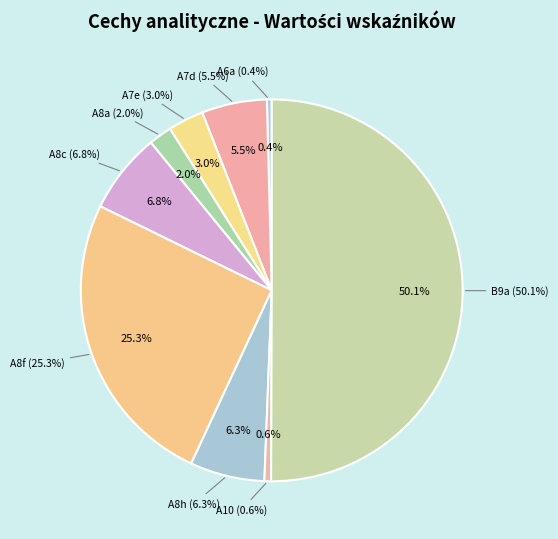

Does A6a represent more than half of the total?

No